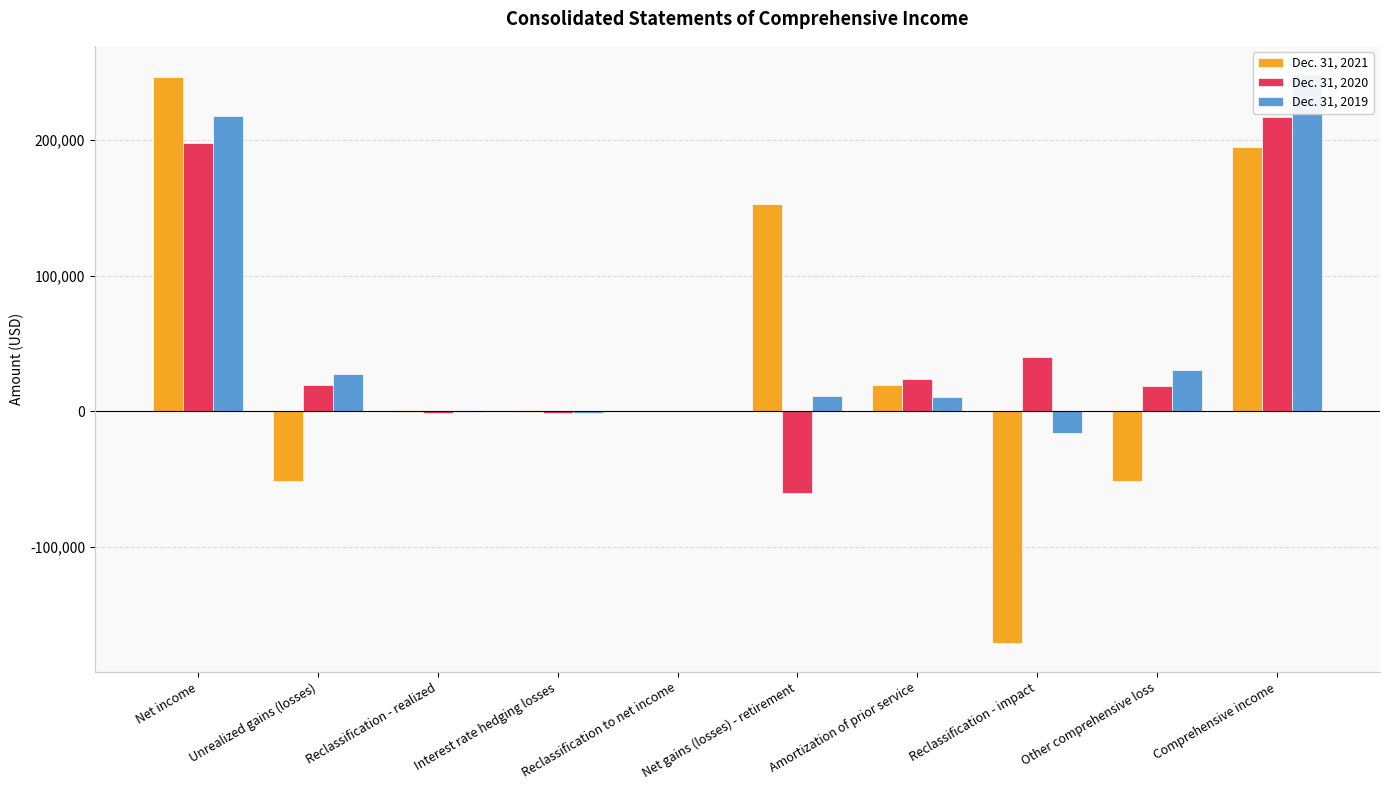

How many values in Dec. 31, 2020 are below zero?

3